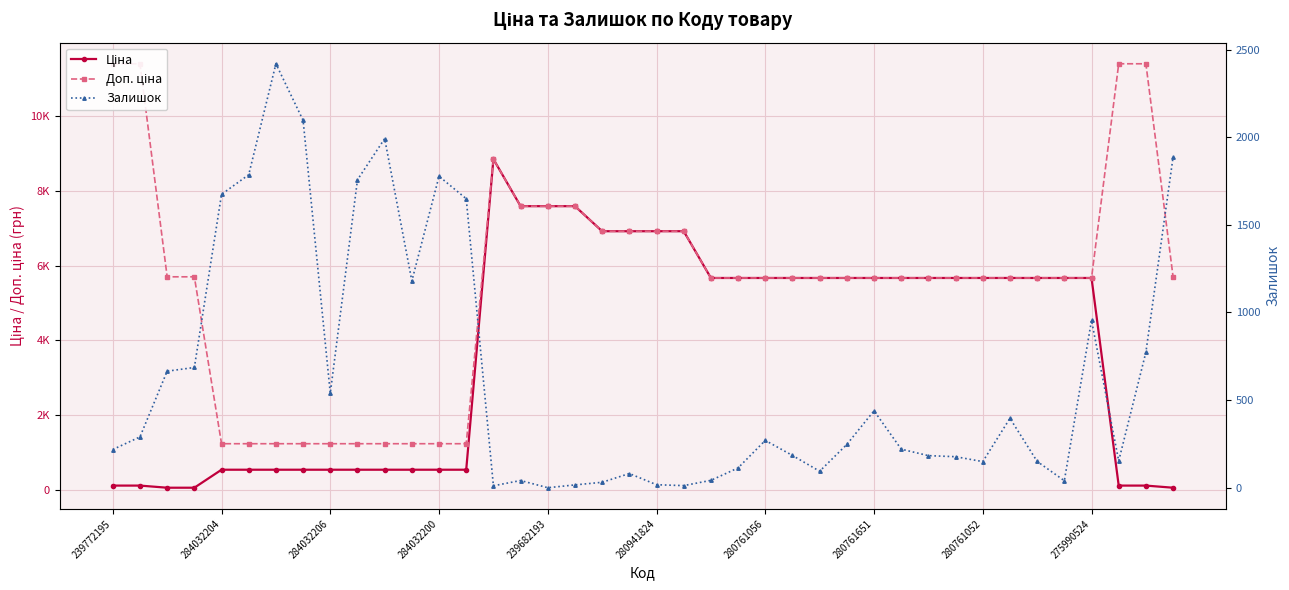

True or false: Залишок has more than 1 interior local peaks.

True